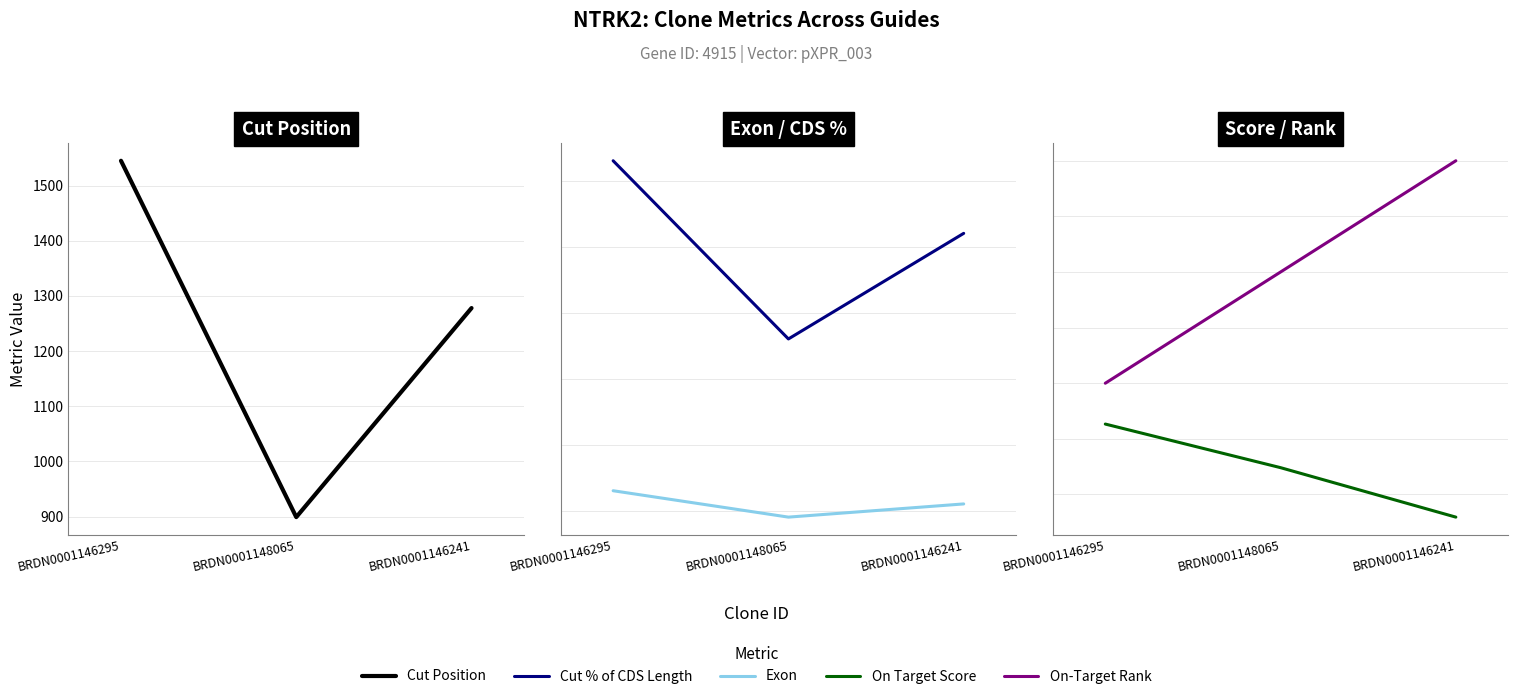

What is the value of the On Target Score point at the 1st from the left?

0.6